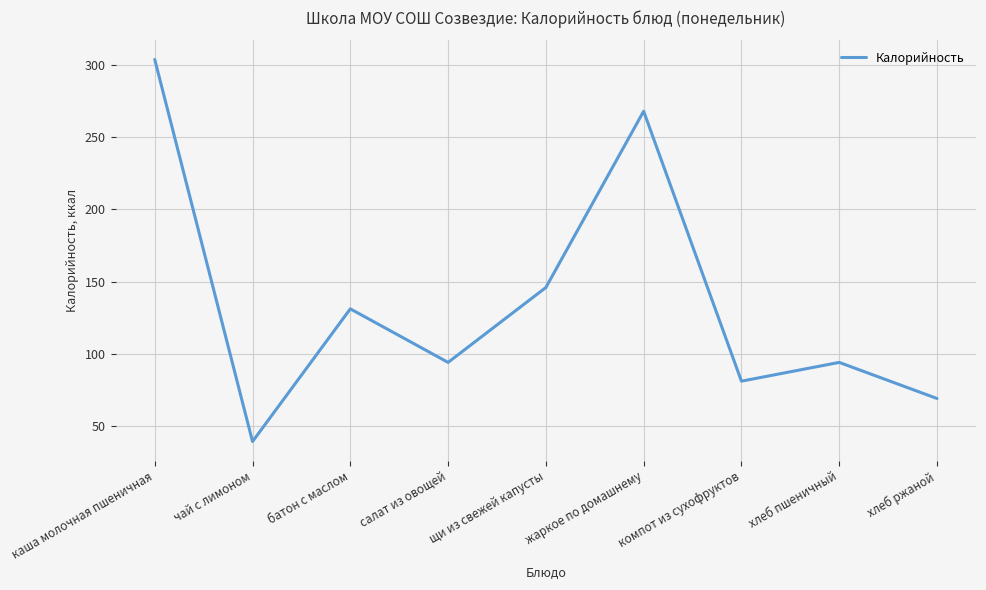

What value does the data have at салат из овощей?

94.0